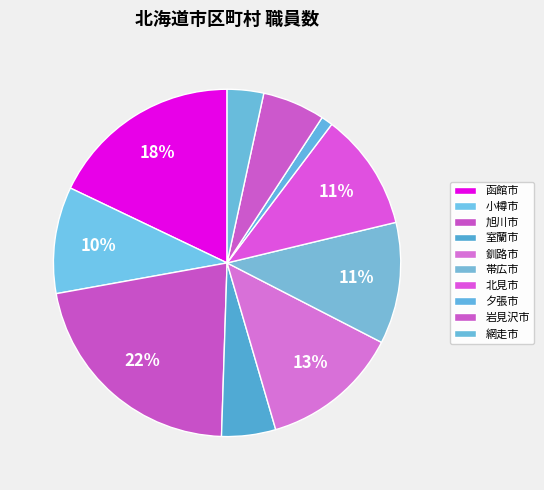

How many slices are in this pie chart?

10